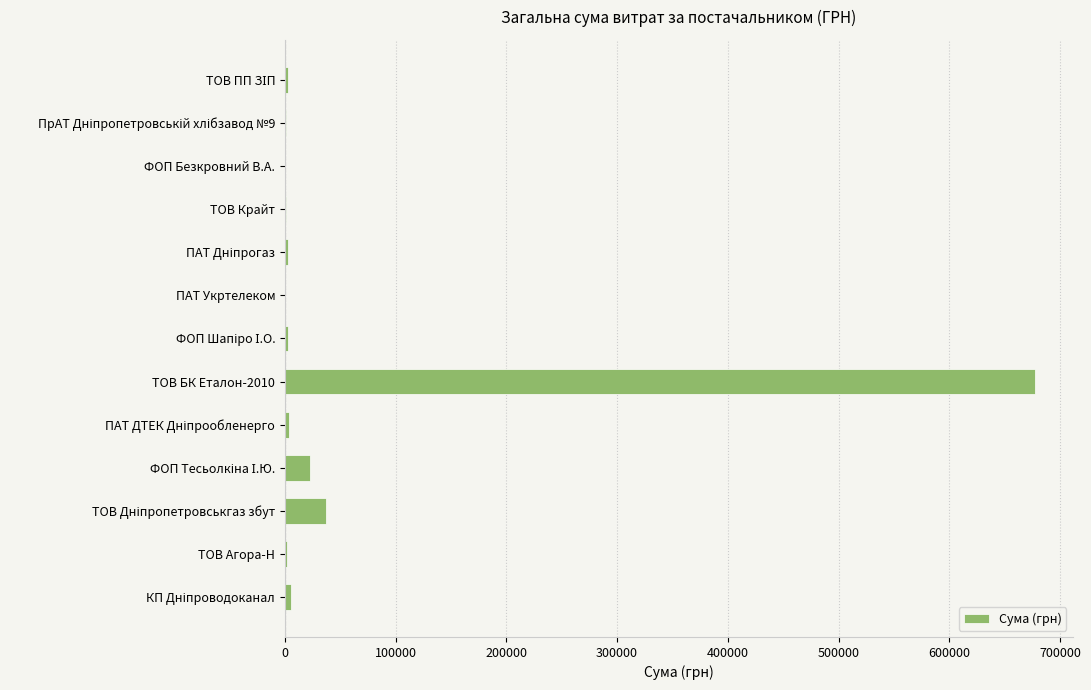

What is the sum of all values?

758914.1